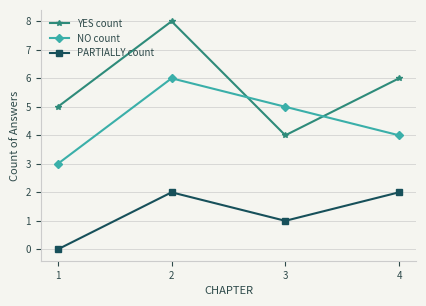

At which category does NO count reach its first local peak?

2